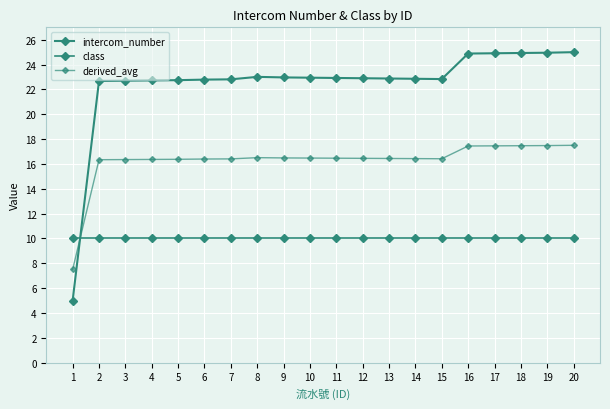

Where is the first local maximum for intercom_number?

8